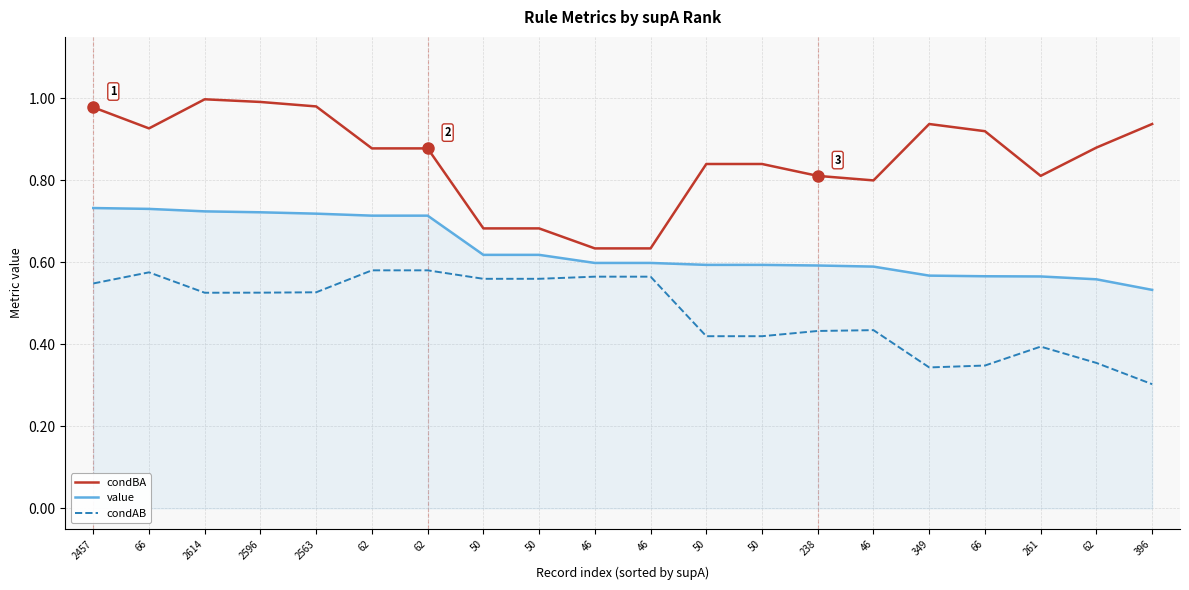

Where is the first local minimum for condAB?

2614